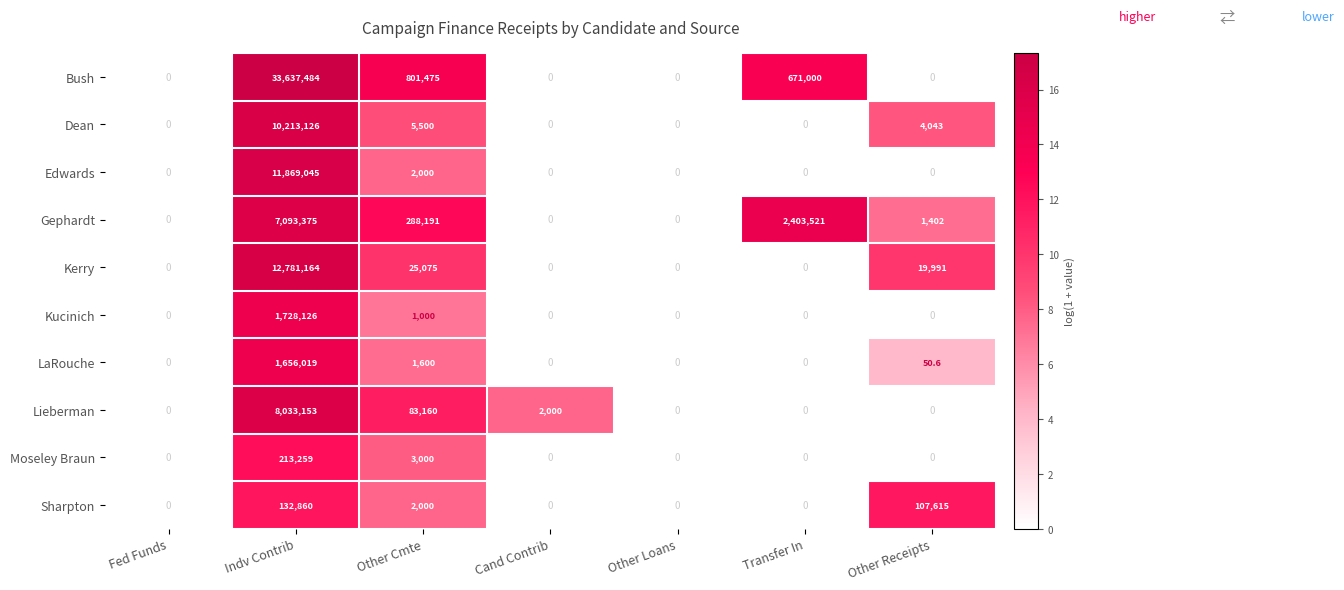

What is the average value of the Bush series?

5015708.4